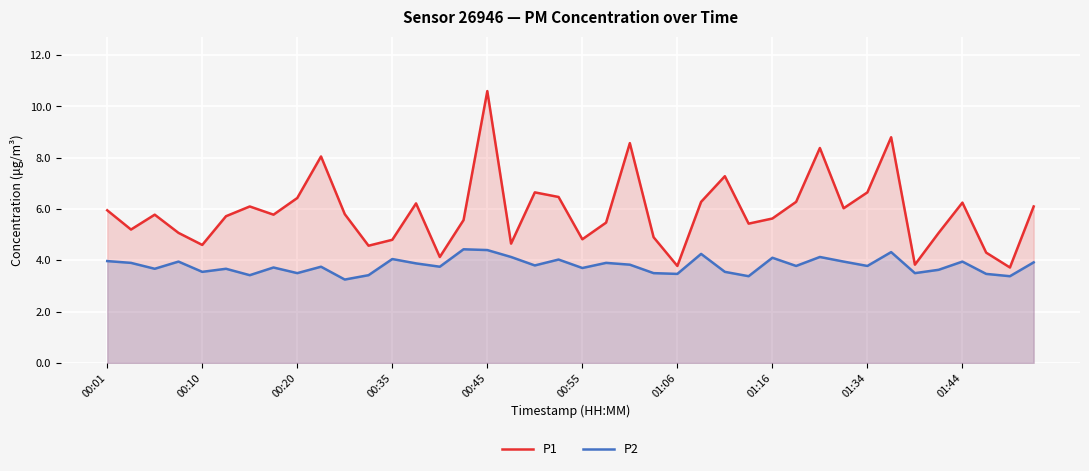

What are all the series names shown in the legend?

P1, P2